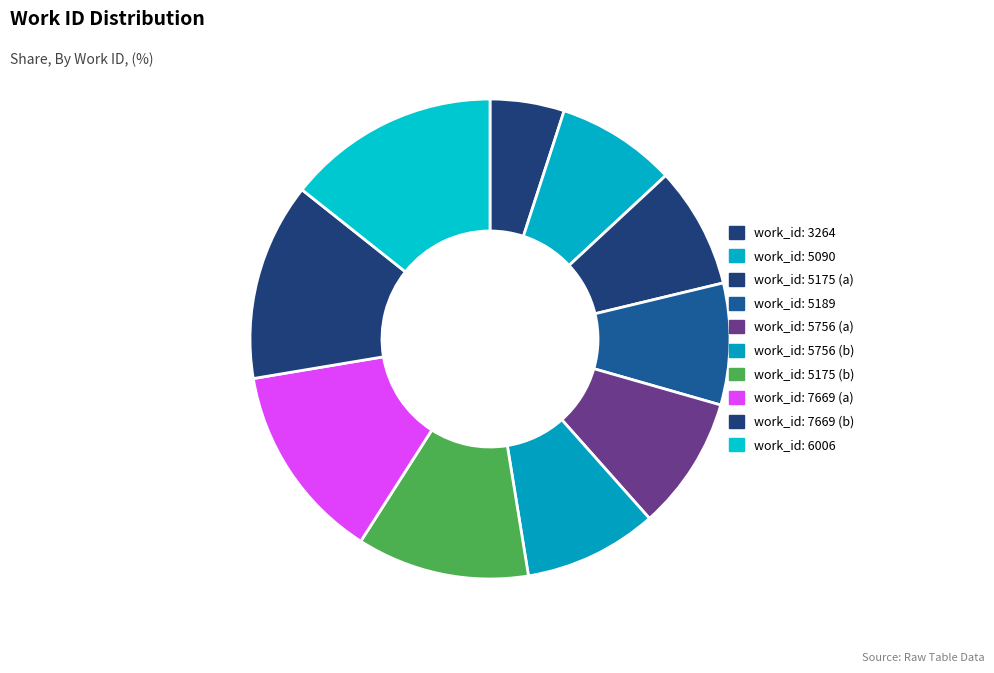

What is the largest slice in the pie chart?

work_id: 6006